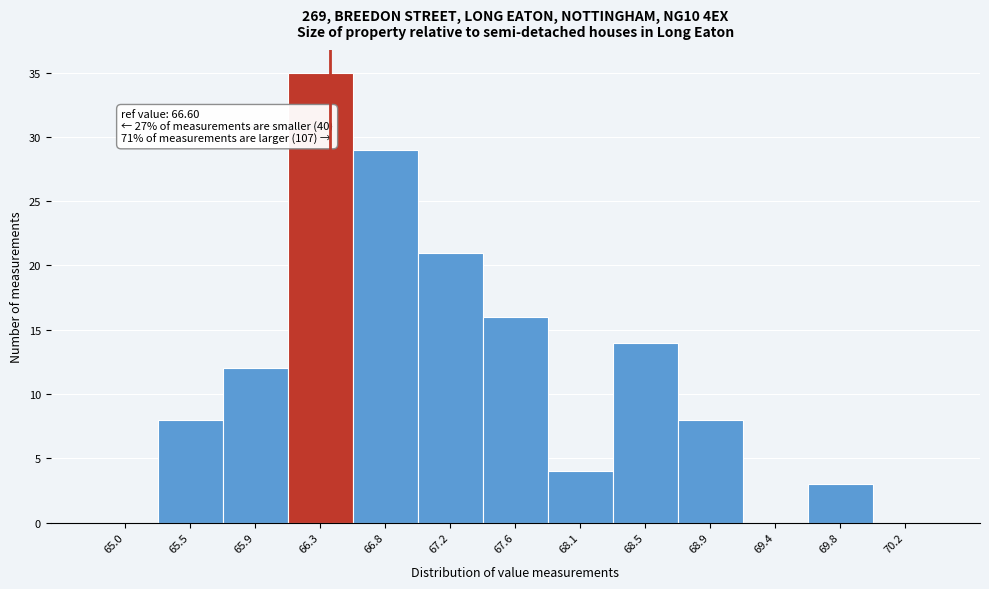

Reading left to right, list all the values displayed in this chart.

65.0=0	65.5=8	65.9=12	66.3=35	66.8=29	67.2=21	67.6=16	68.1=4	68.5=14	68.9=8	69.4=0	69.8=3	70.2=0